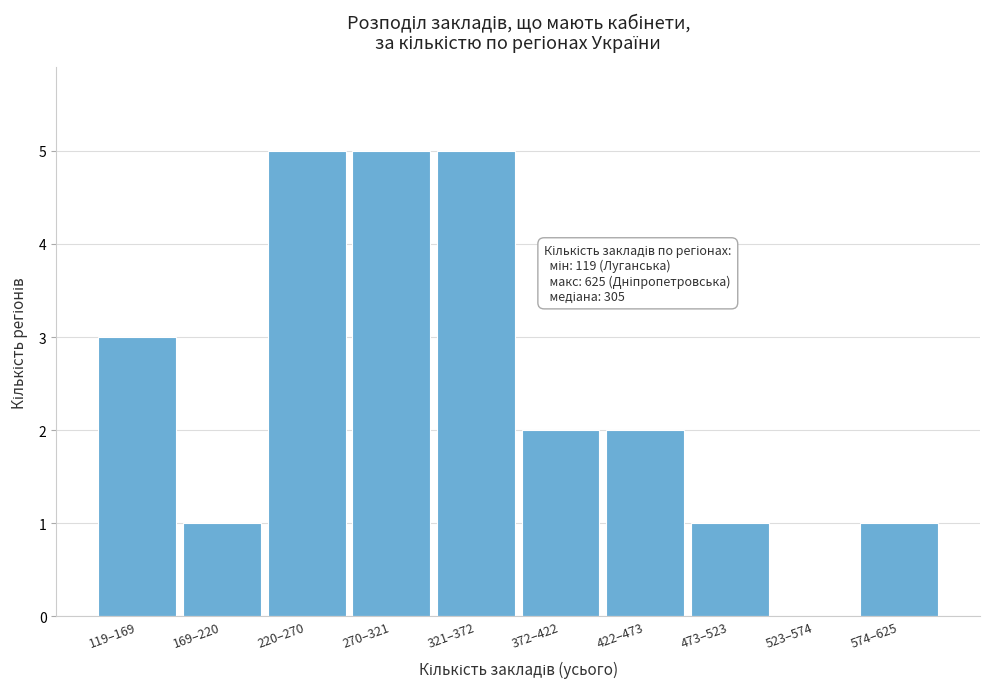

Reading left to right, transcribe all the data shown in this chart.

119–169=3	169–220=1	220–270=5	270–321=5	321–372=5	372–422=2	422–473=2	473–523=1	523–574=0	574–625=1